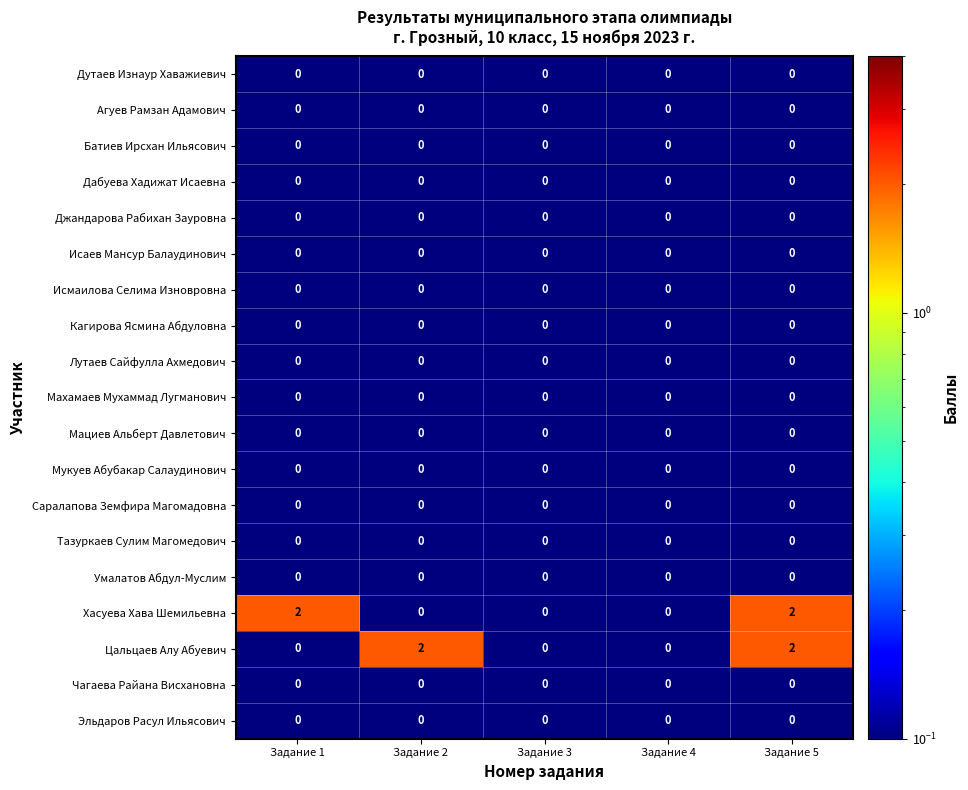

At which category is the sum across all series the highest?

Задание 5